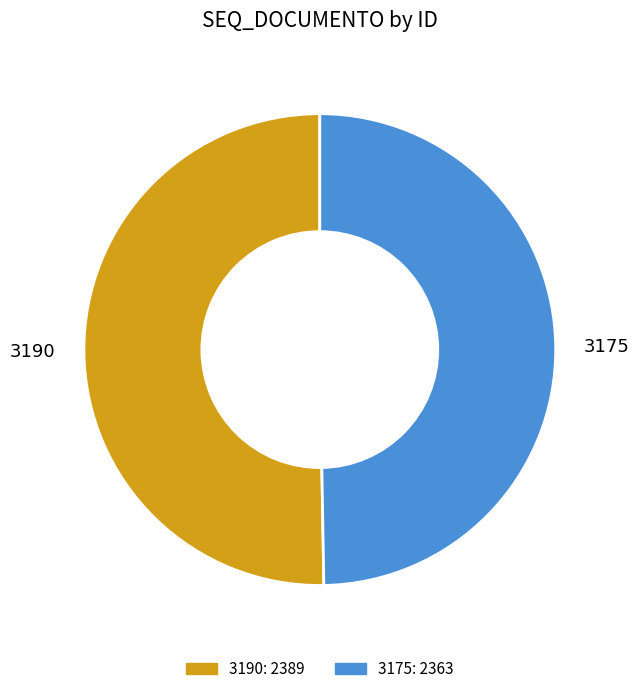

What is the ratio of the value at 3190 to the value at 3175?

1.0